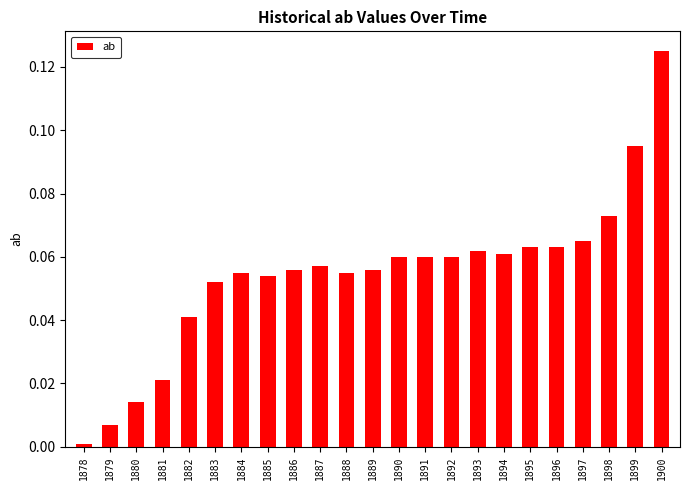

At which category does the chart reach its peak across all series?

1900